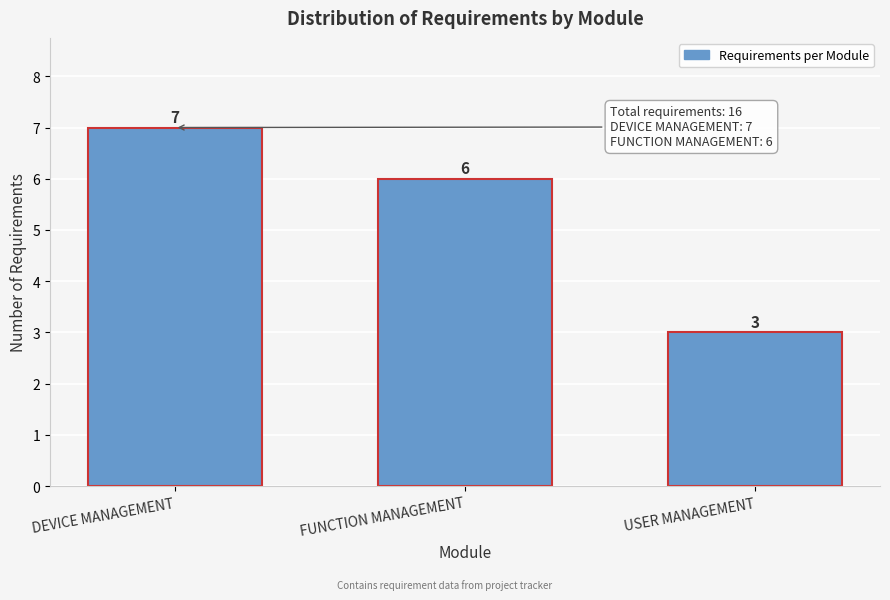

Reading right to left, extract all data points from this chart.

USER MANAGEMENT=3	FUNCTION MANAGEMENT=6	DEVICE MANAGEMENT=7